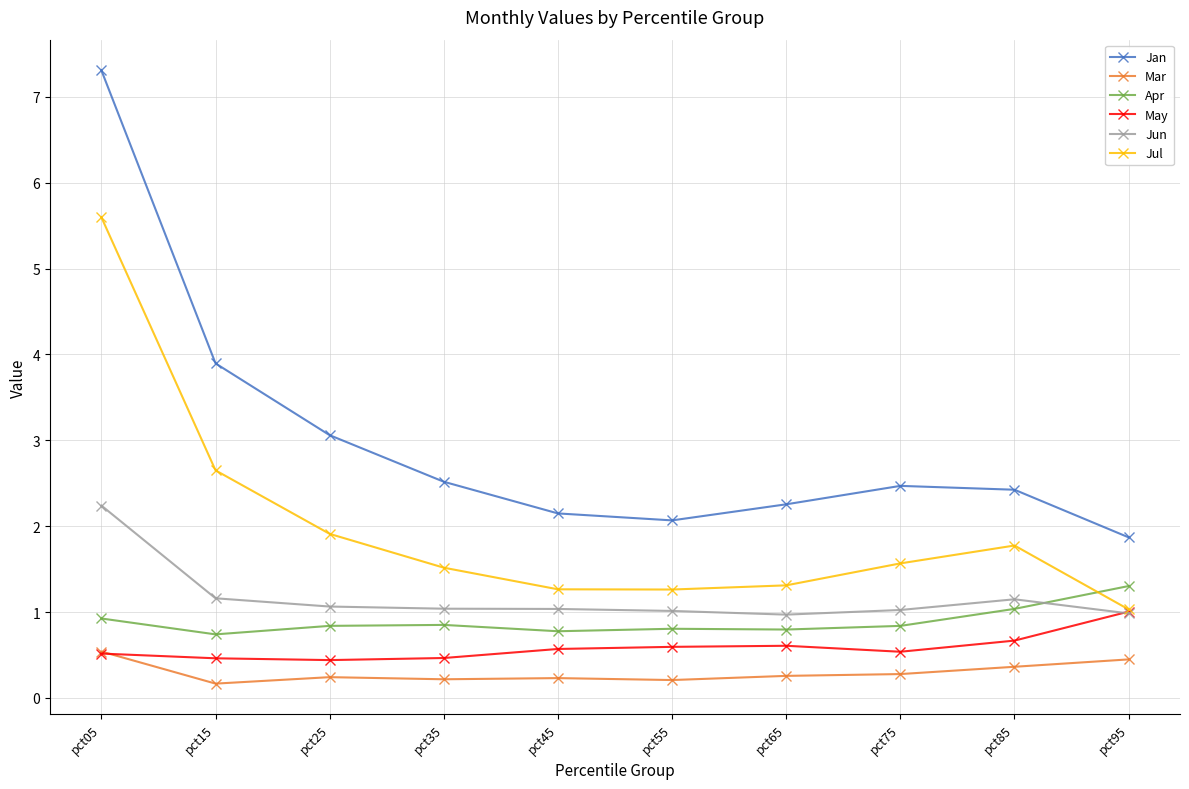

Is it true that Jan equals 2.5 at pct35?

True